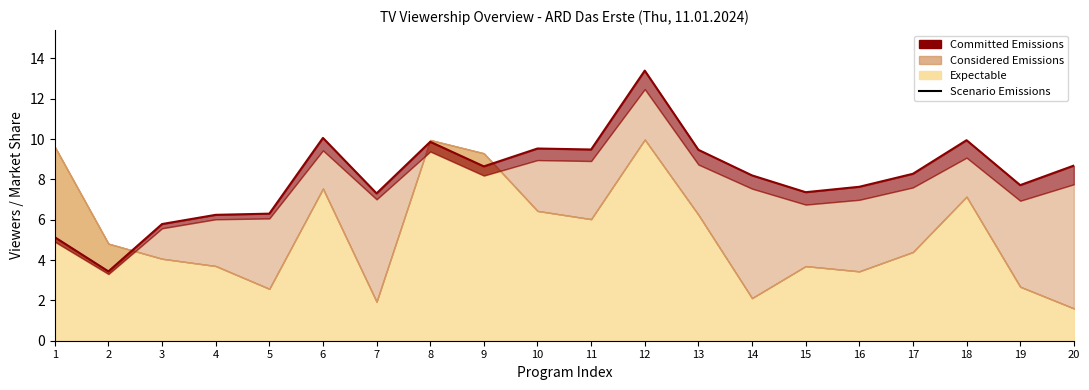

How many interior local peaks (higher than both neighbors) does the data have?

5